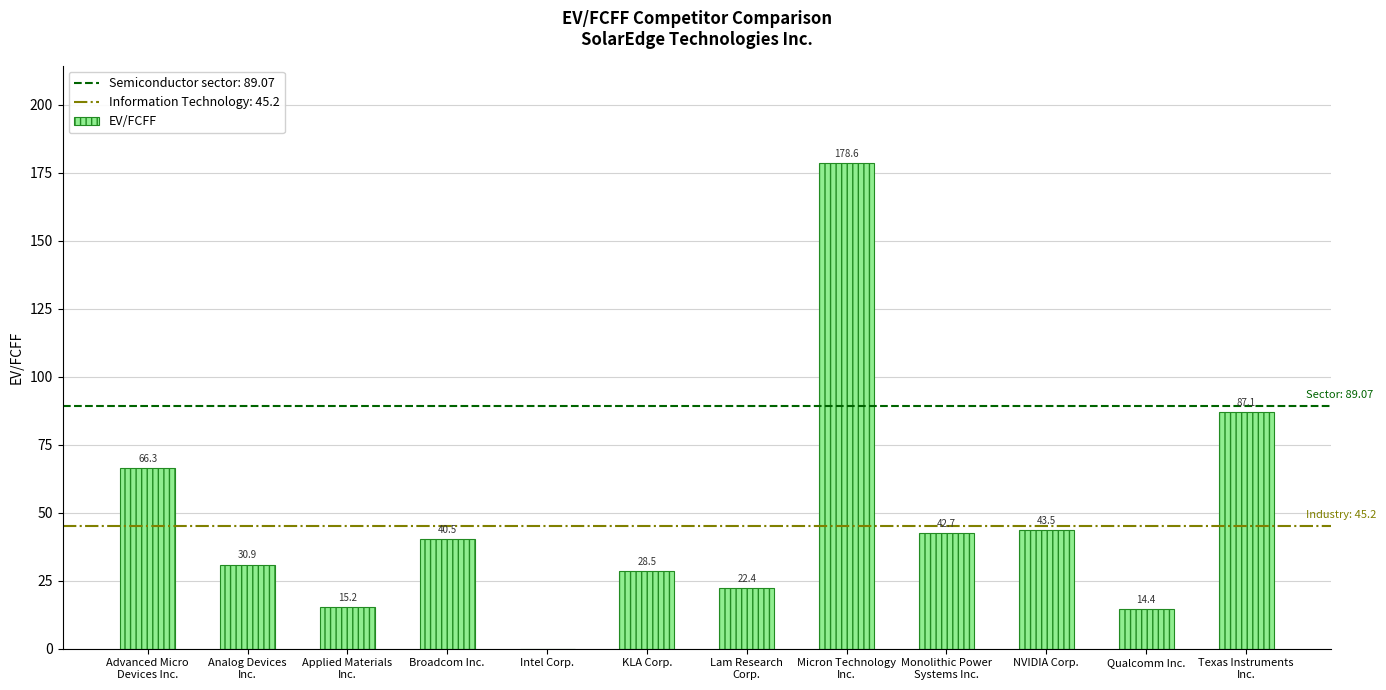

Does the chart contain stacked bars?

No